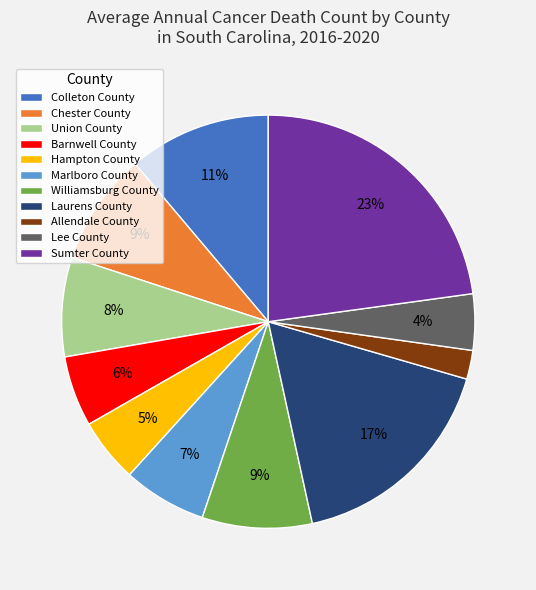

Count the number of slices in the pie.

11